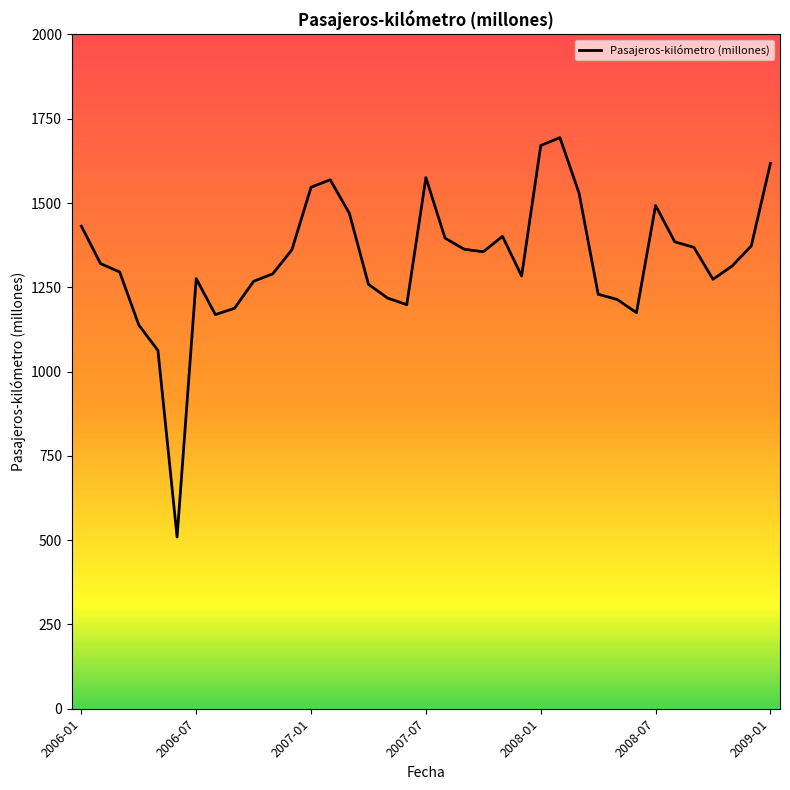

How many categories are shown in the chart?

37